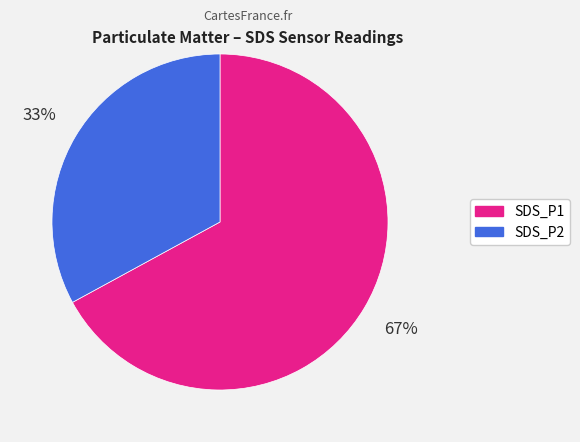

How many segments does this pie chart have?

2